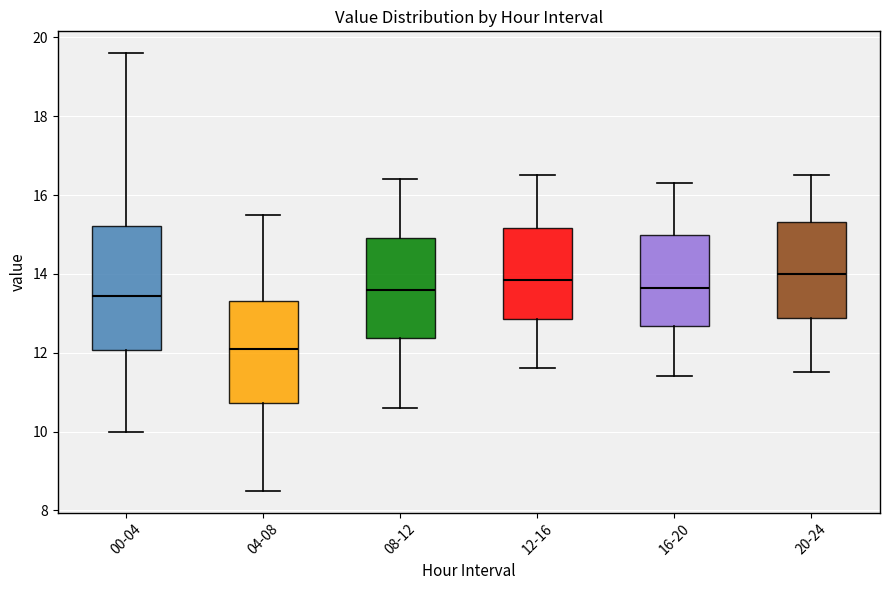

Where does the median line of the box for 12-16 sit on the y-axis? The values are not printed on the chart, so give them approximately, as read against the axis.

13.8